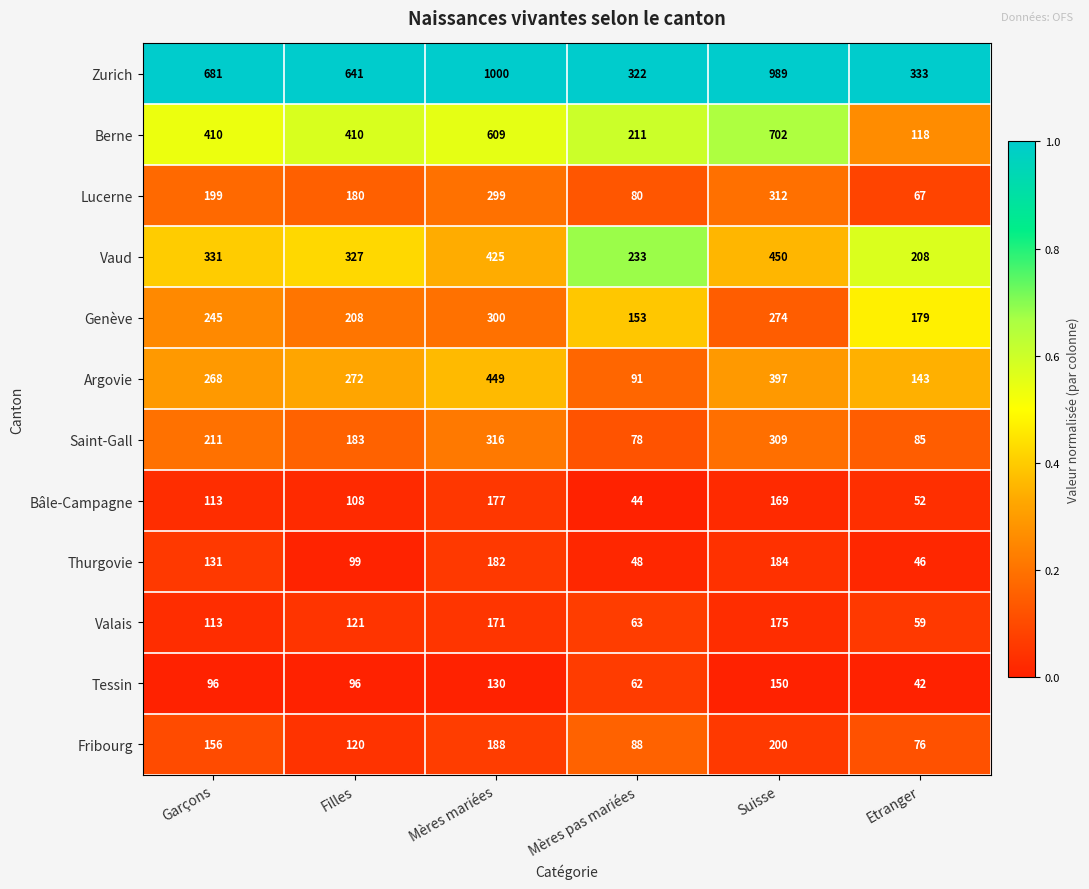

How many series are shown in this chart?

12